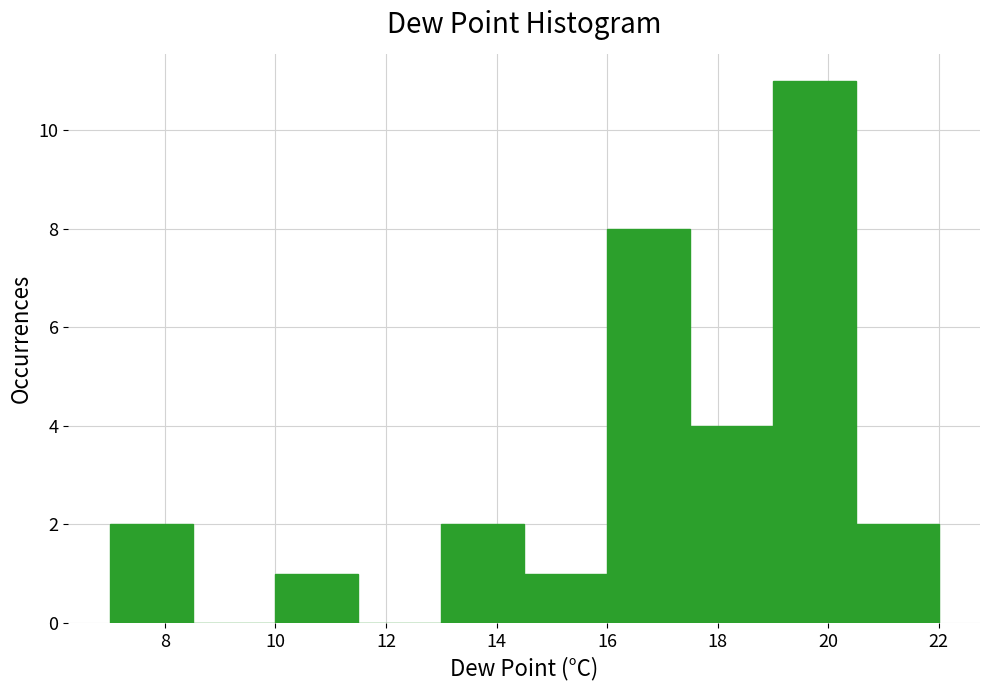

What is the height of the bar covering 14.5 to 16.0 on the x-axis? Neither the bar edges nor the heights are printed on the chart, so give them approximately, as read against the axes.

1